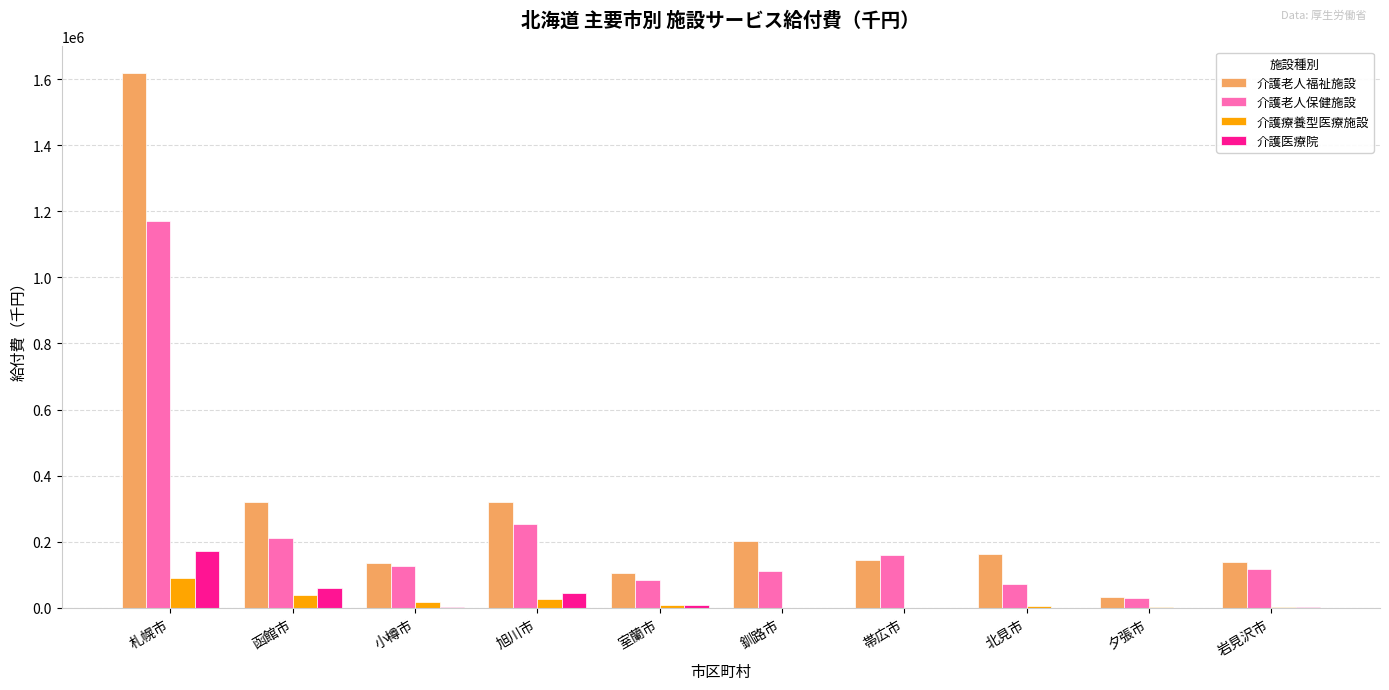

Between 旭川市 and 室蘭市, which series saw the biggest shift?

介護老人福祉施設